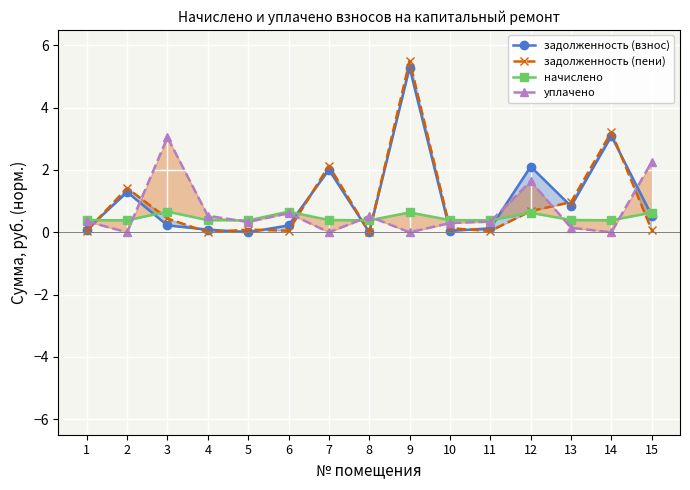

How many values in the задолженность (пени) series exceed 0?

13